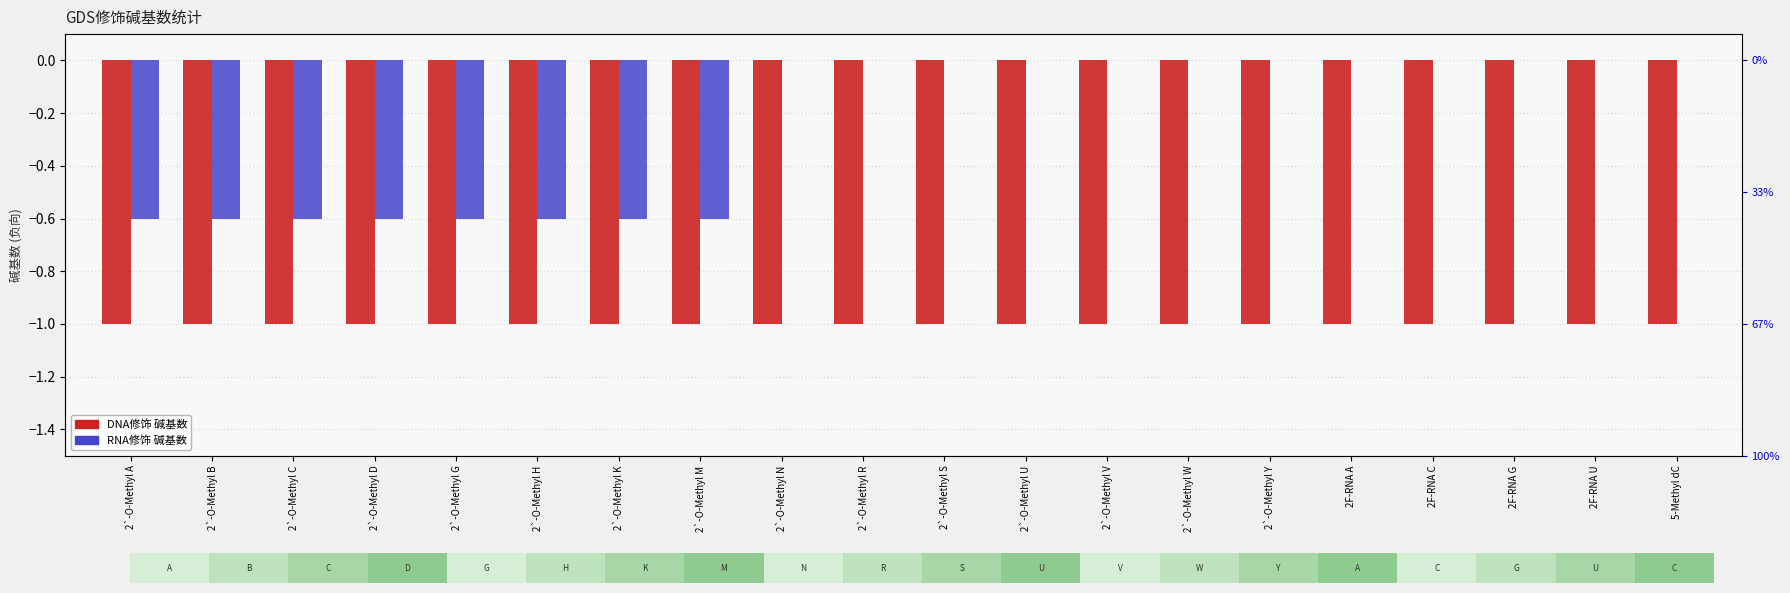

Reading right to left, transcribe all the data shown in this chart.

DNA修饰 碱基数: 5-Methyl dC=-1.0	2F-RNA U=-1.0	2F-RNA G=-1.0	2F-RNA C=-1.0	2F-RNA A=-1.0	2`-O-Methyl Y=-1.0	2`-O-Methyl W=-1.0	2`-O-Methyl V=-1.0	2`-O-Methyl U=-1.0	2`-O-Methyl S=-1.0	2`-O-Methyl R=-1.0	2`-O-Methyl N=-1.0	2`-O-Methyl M=-1.0	2`-O-Methyl K=-1.0	2`-O-Methyl H=-1.0	2`-O-Methyl G=-1.0	2`-O-Methyl D=-1.0	2`-O-Methyl C=-1.0	2`-O-Methyl B=-1.0	2`-O-Methyl A=-1.0
RNA修饰 碱基数: 5-Methyl dC=0.0	2F-RNA U=0.0	2F-RNA G=0.0	2F-RNA C=0.0	2F-RNA A=0.0	2`-O-Methyl Y=0.0	2`-O-Methyl W=0.0	2`-O-Methyl V=0.0	2`-O-Methyl U=0.0	2`-O-Methyl S=0.0	2`-O-Methyl R=0.0	2`-O-Methyl N=0.0	2`-O-Methyl M=-0.6	2`-O-Methyl K=-0.6	2`-O-Methyl H=-0.6	2`-O-Methyl G=-0.6	2`-O-Methyl D=-0.6	2`-O-Methyl C=-0.6	2`-O-Methyl B=-0.6	2`-O-Methyl A=-0.6